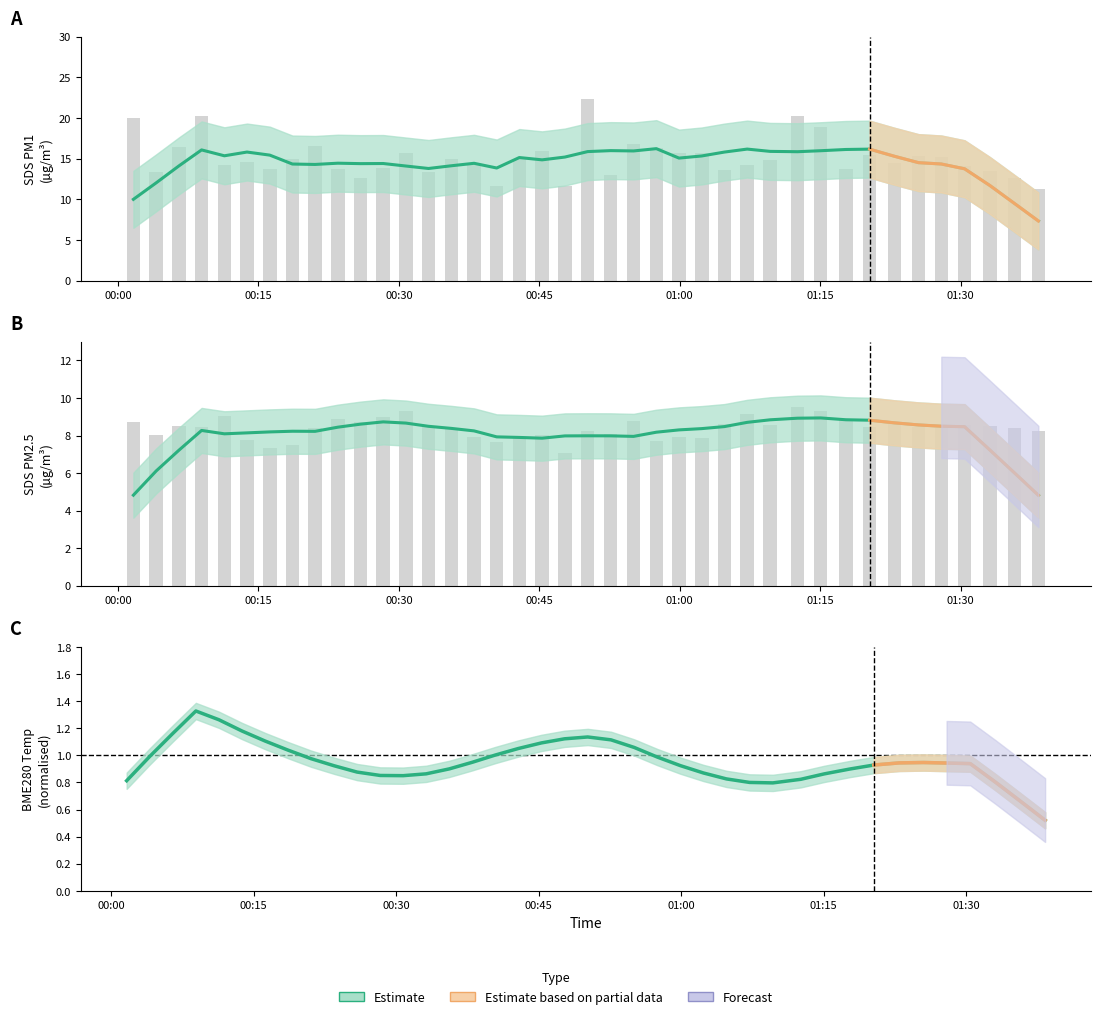

What is the minimum value for SDS_P2?

7.1